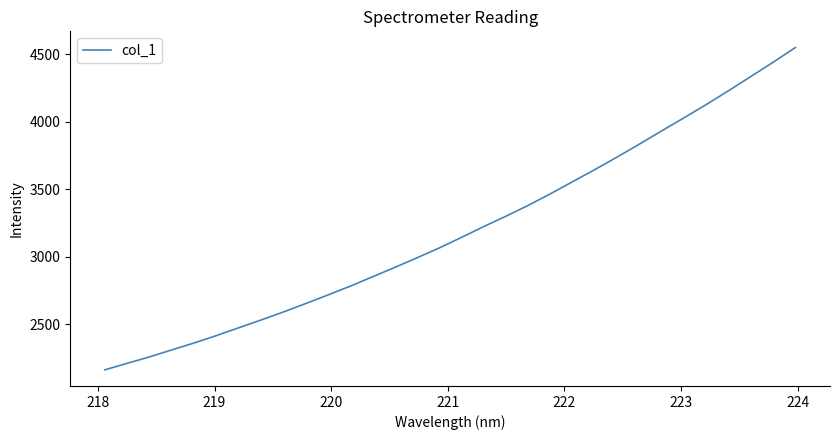

What is the greatest value displayed?

4550.1